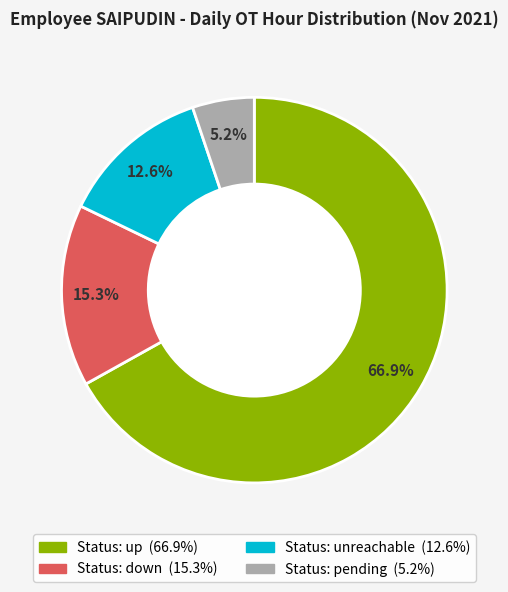

Is there any slice that represents more than half of the pie?

Yes